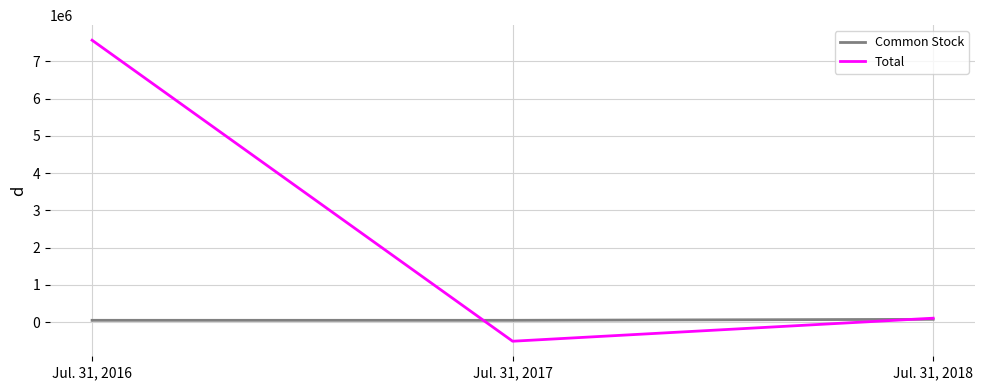

List the series in order of their peak value, lowest first.

Common Stock, Total